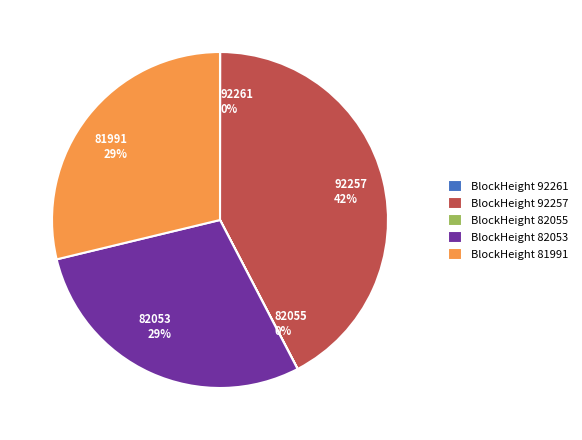

To the nearest percent, what is the difference between the largest and smallest slice percentages?

42%